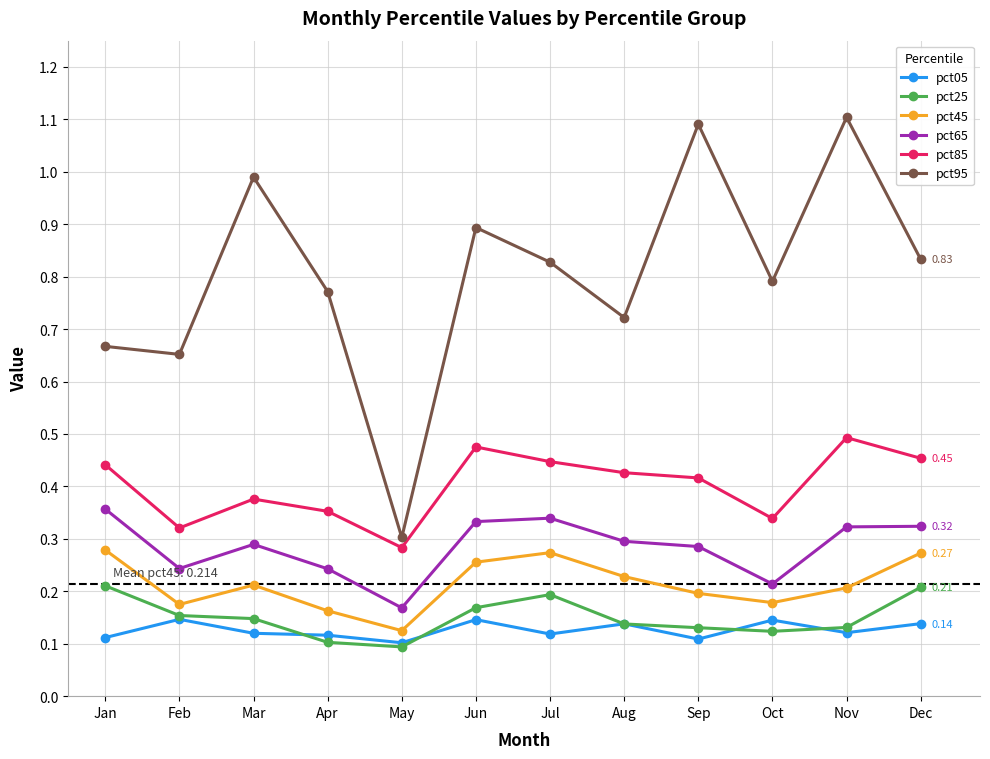

What is the difference between the highest and lowest values at Sep?

1.0